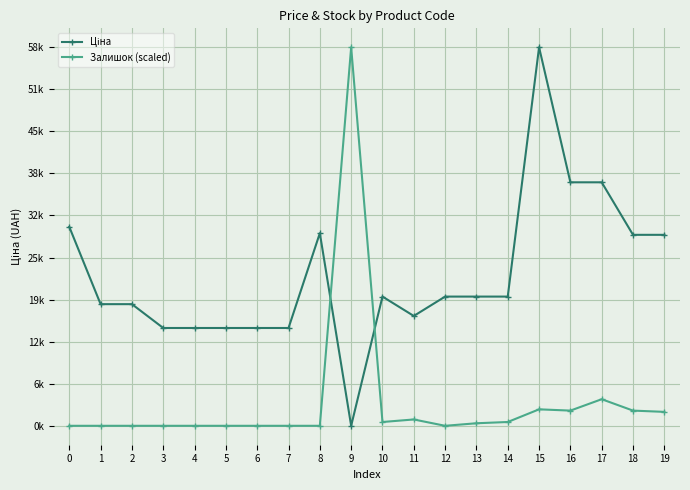

Is it true that Залишок (scaled) equals 32.0 at 4?

True